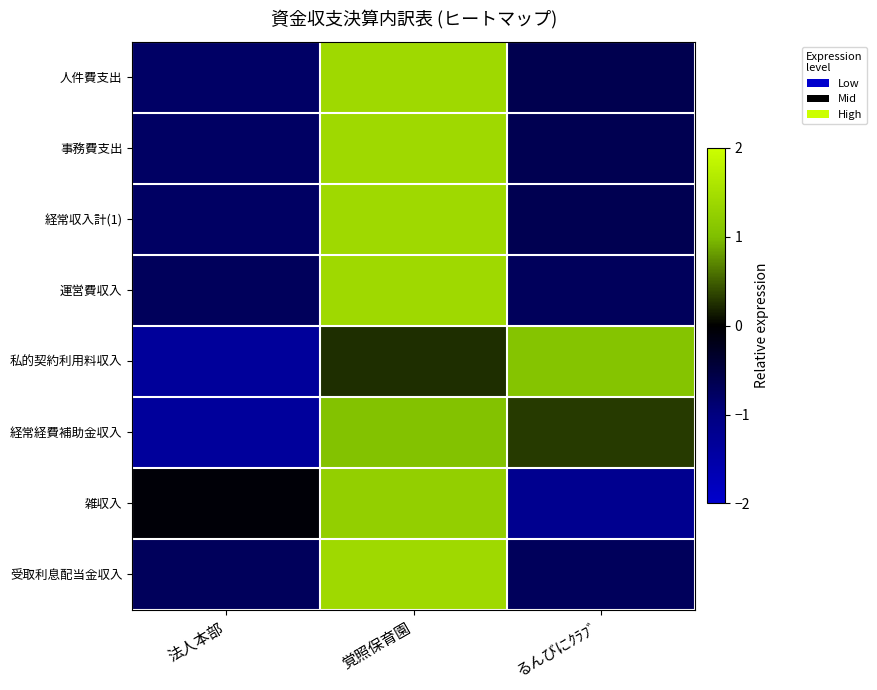

At 覚照保育園, list the series in order from smallest to largest.

私的契約利用料収入, 経常経費補助金収入, 雑収入, 人件費支出, 経常収入計(1), 事務費支出, 受取利息配当金収入, 運営費収入